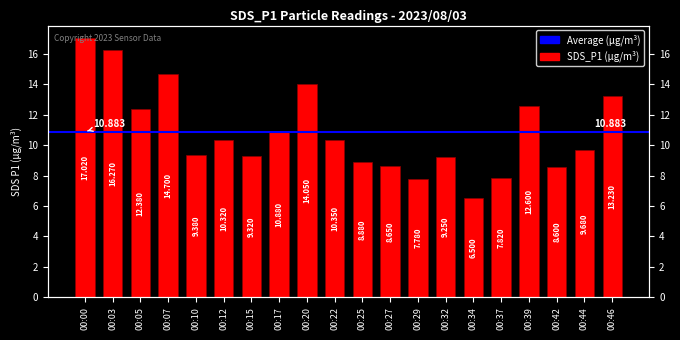

How many bars are there in total?

20